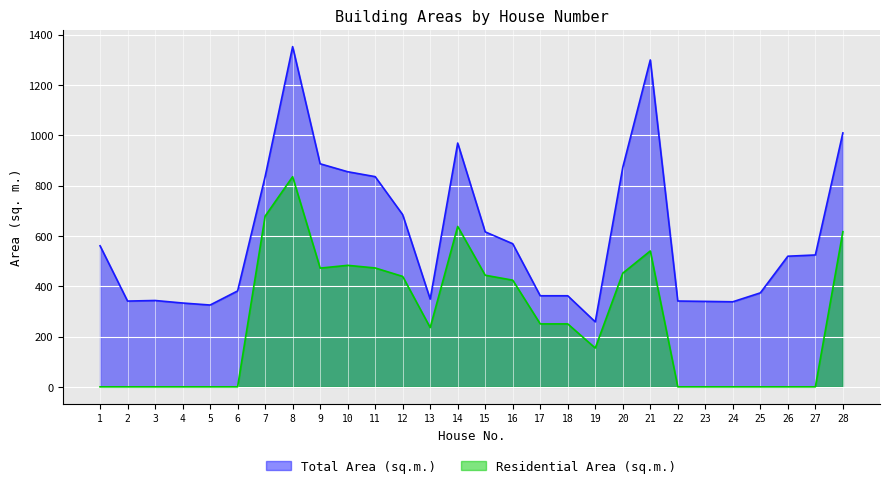

What are all the series names shown in the legend?

Total Area (sq.m.), Residential Area (sq.m.)